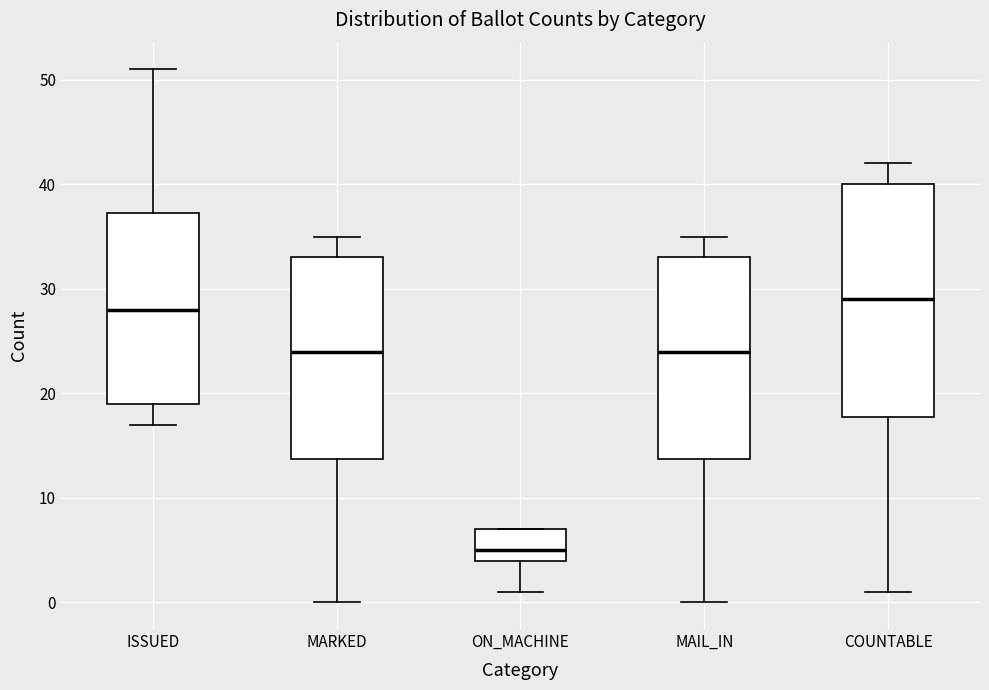

Reading left to right, transcribe this box plot: for each box, give where its median line is, the range the box spans, and where its two whiskers end, as read against the y-axis. The values are not printed on the chart, so give them approximately, as read against the axis.

ISSUED: median 28, box 19 to 37, whiskers 17 to 51
MARKED: median 24, box 14 to 33, whiskers 0 to 35
ON_MACHINE: median 5, box 4 to 7, whiskers 1 to 7
MAIL_IN: median 24, box 14 to 33, whiskers 0 to 35
COUNTABLE: median 29, box 18 to 40, whiskers 1 to 42